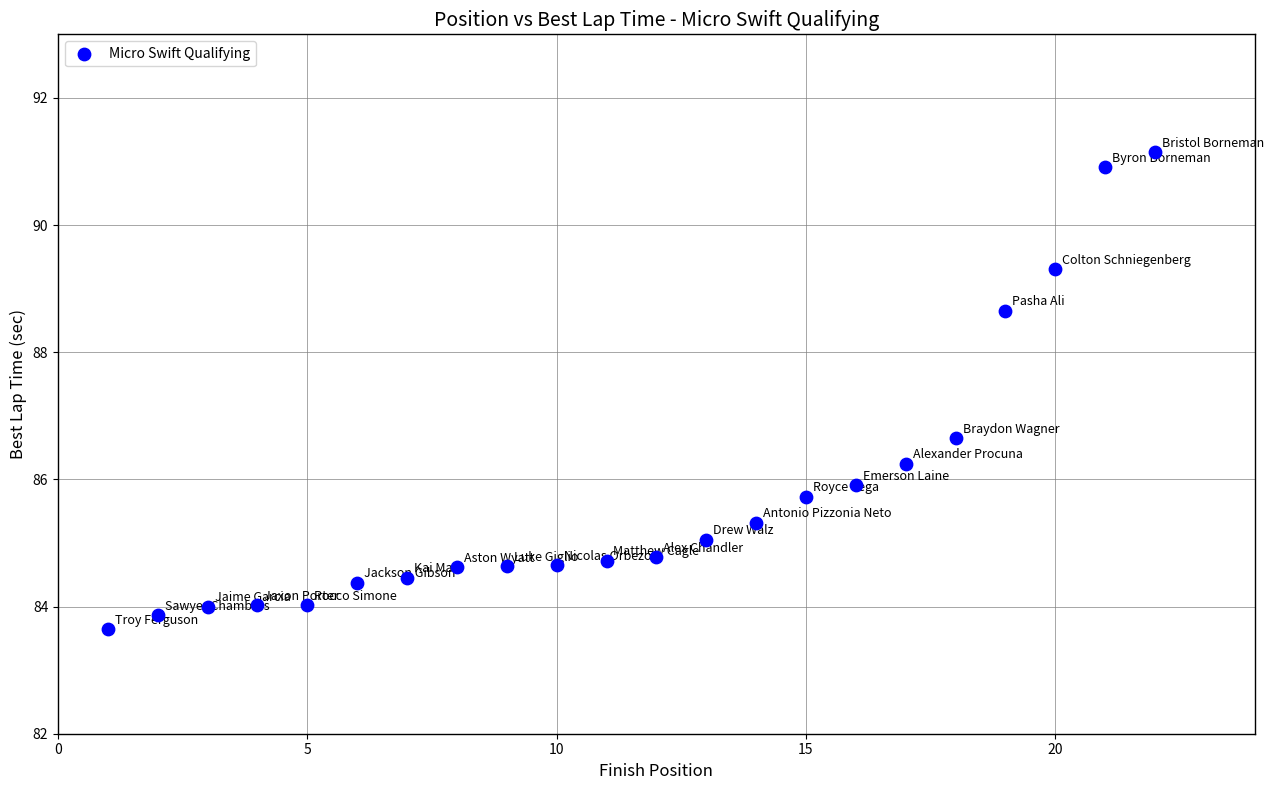

What is the range of X values (max minus min)?

21.0